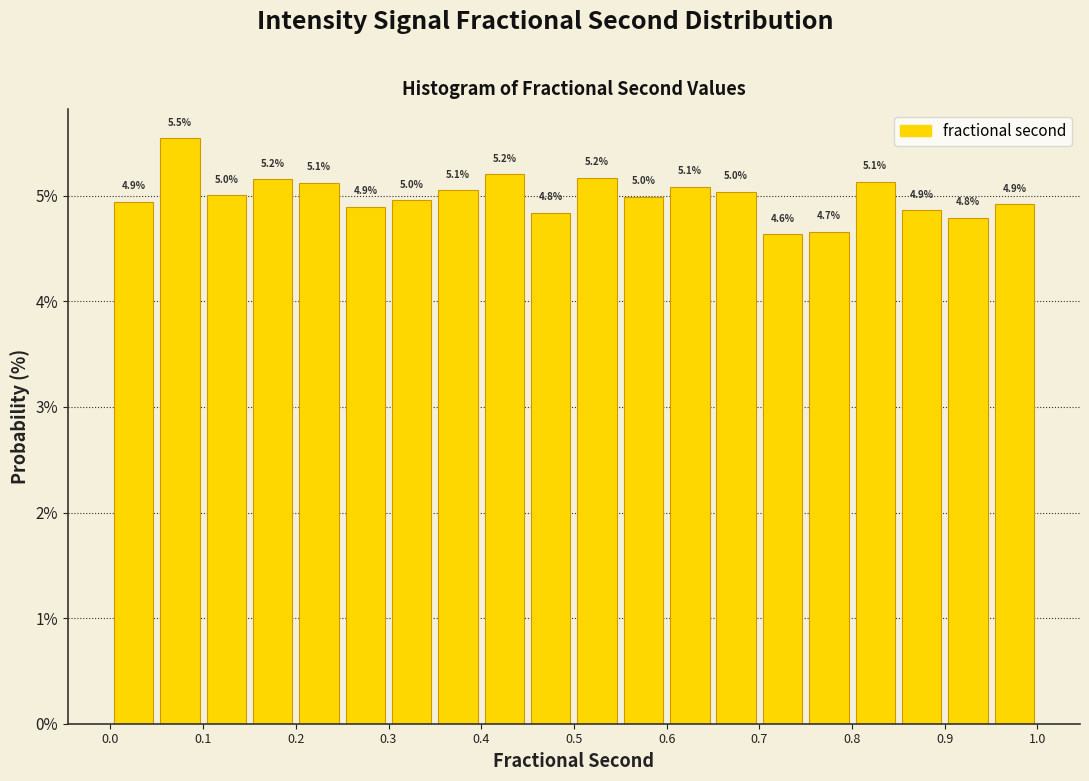

Which range on the x-axis has the tallest bar?

0.05 to 0.10